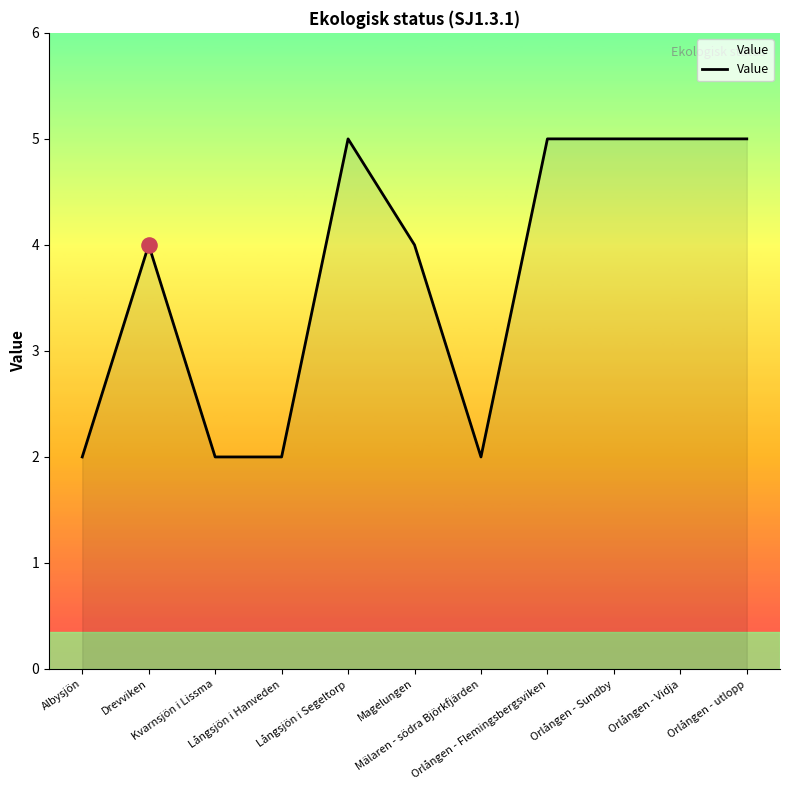

Between Långsjön i Segeltorp and Drevviken, which is larger?

Långsjön i Segeltorp